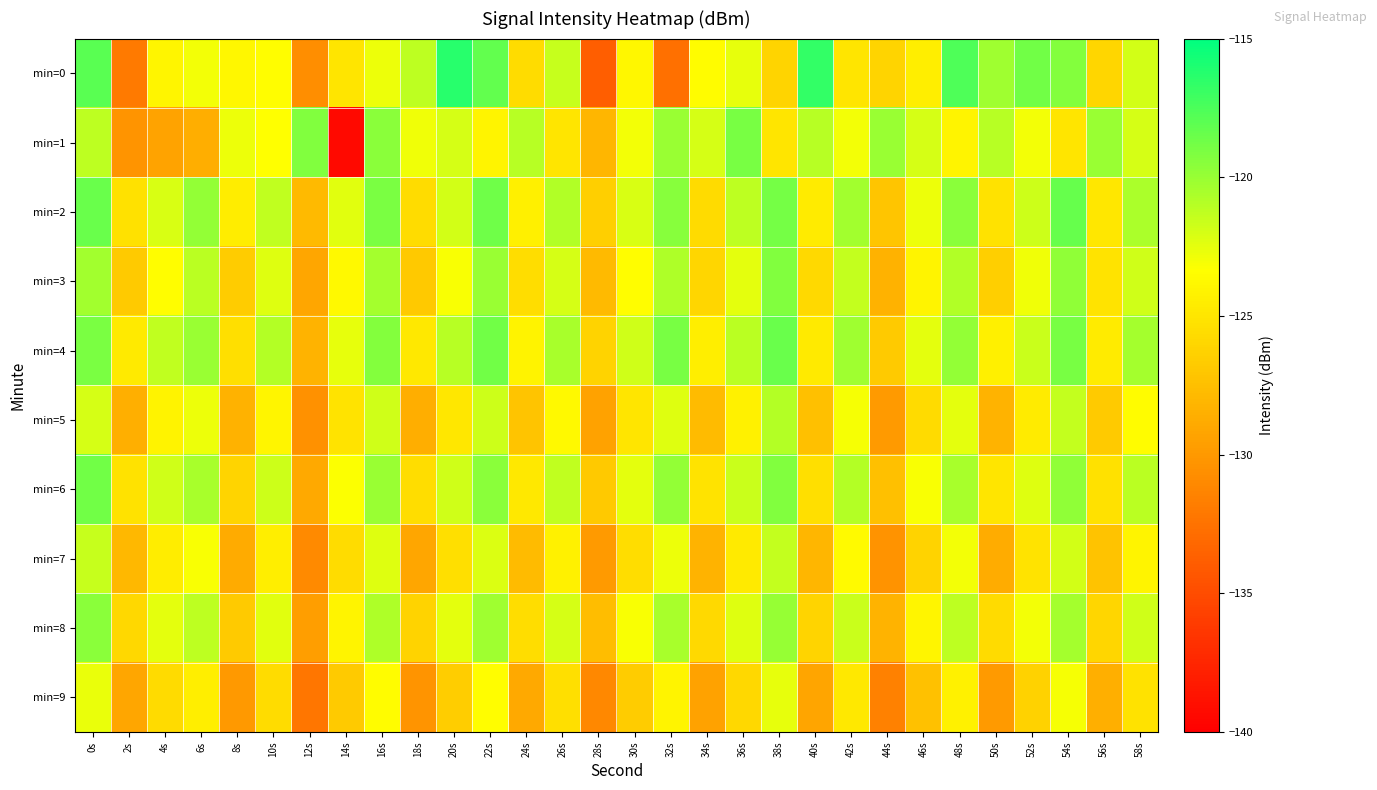

Which category has the highest value across all series?

20s